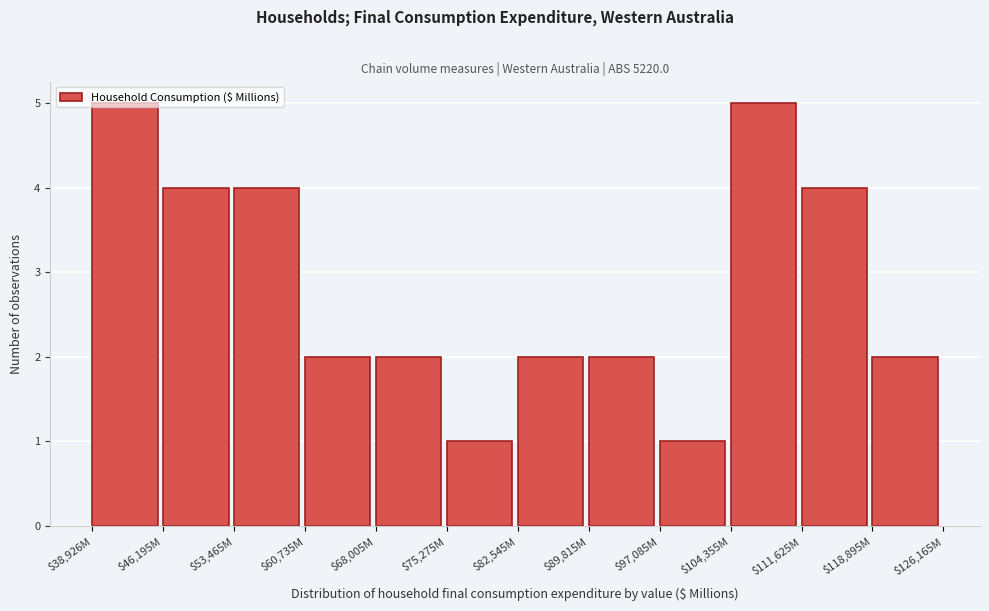

The chart shows a value of 2 at $82,545M. True or false?

True